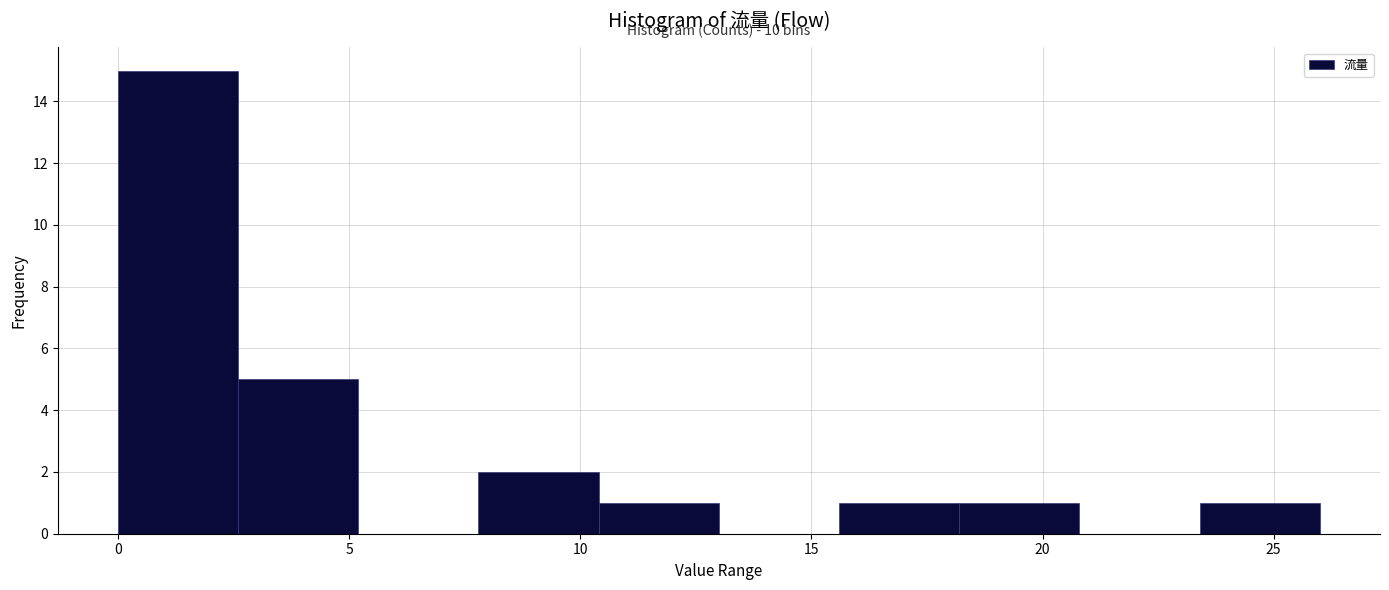

Which range on the x-axis has the tallest bar?

0.0 to 2.6